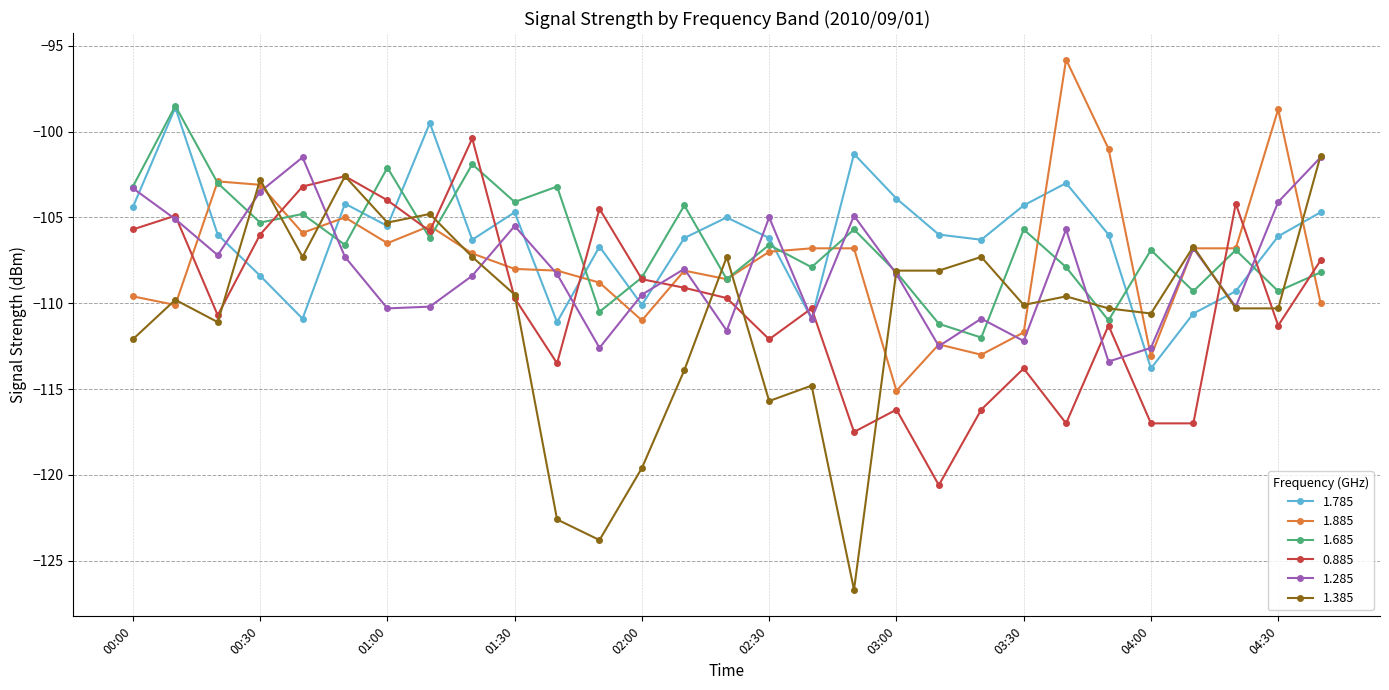

Which series has the widest spread of values?

1.385